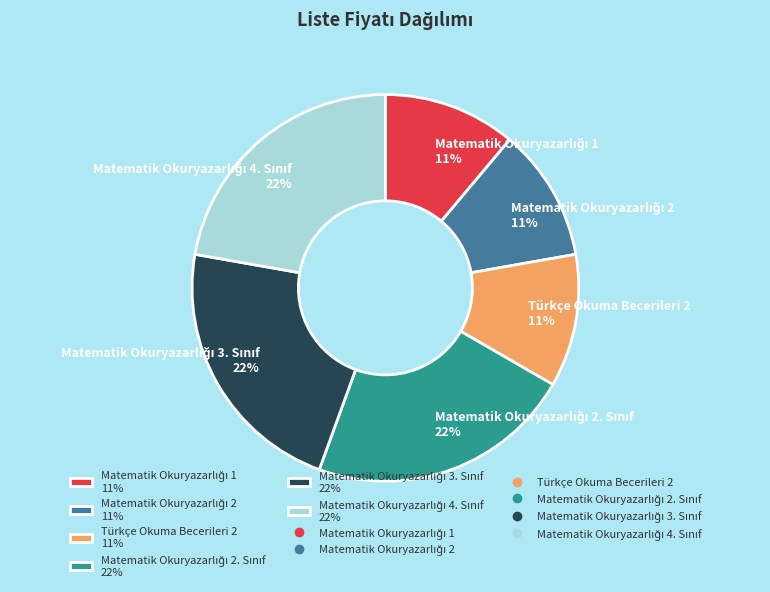

To the nearest percent, what is the difference between the largest and smallest slice percentages?

11%